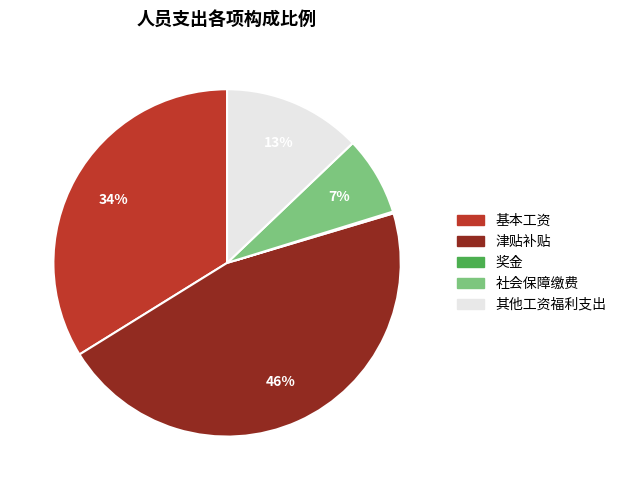

To the nearest percent, what is the average slice percentage?

20%